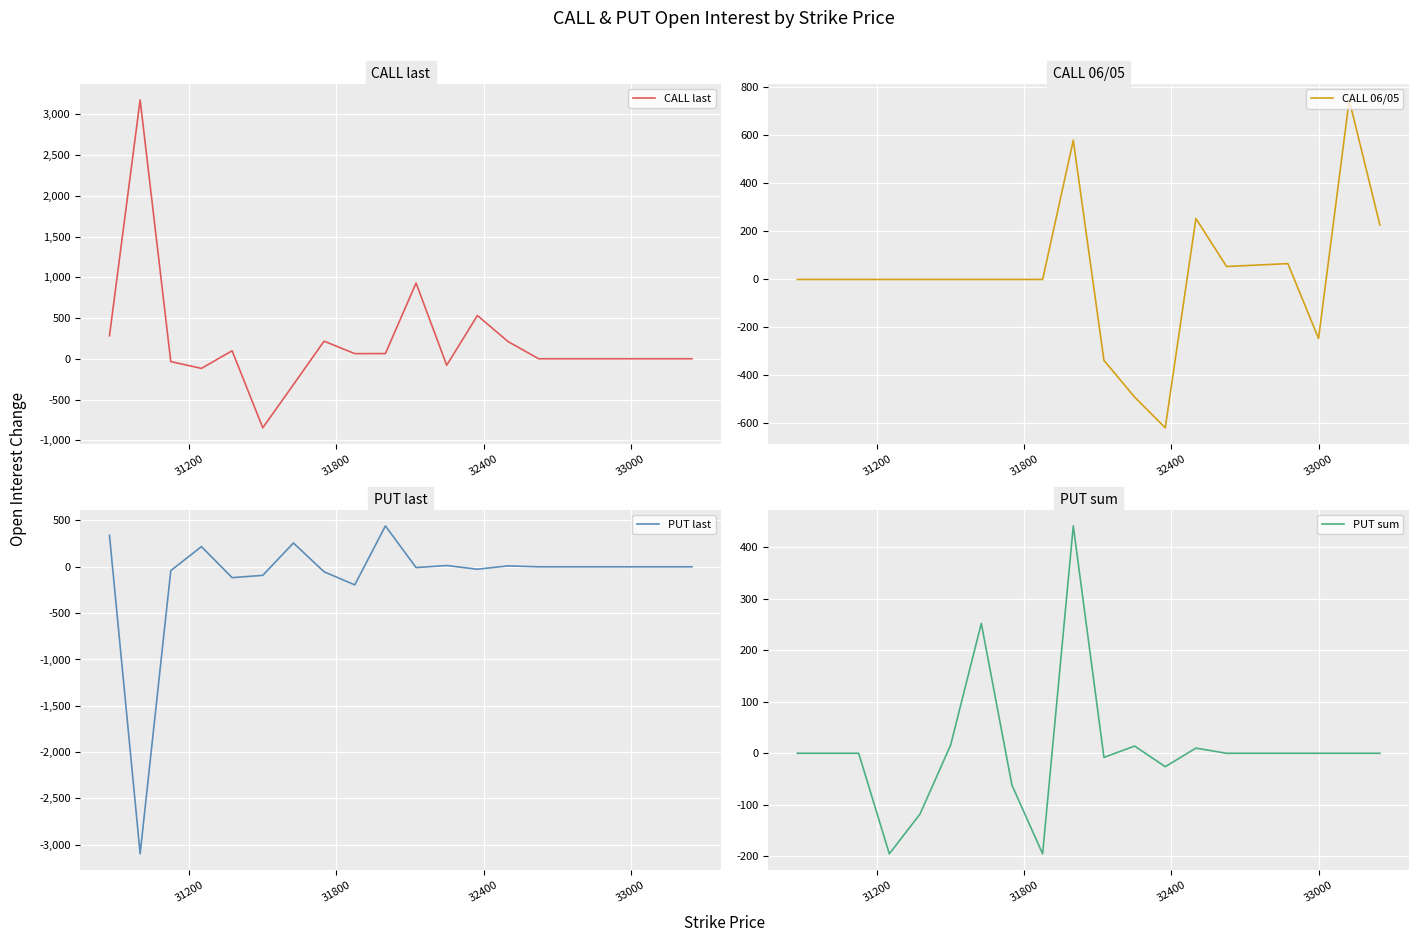

How many lines are shown in the chart?

4